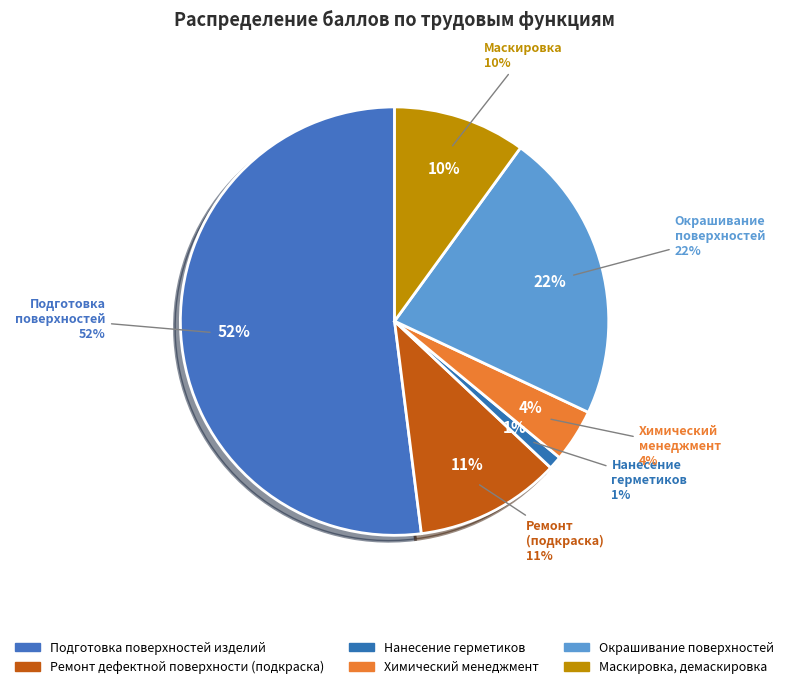

To the nearest percent, what portion does Маскировка,
демаскировка represent?

10%